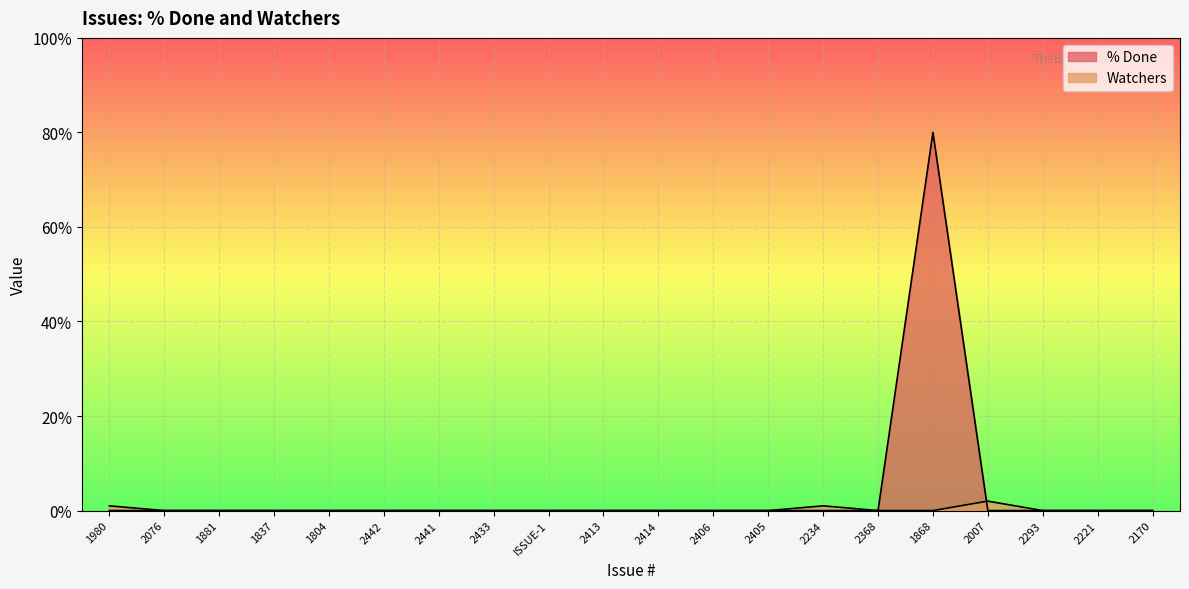

How many values in the Watchers series exceed 0?

3